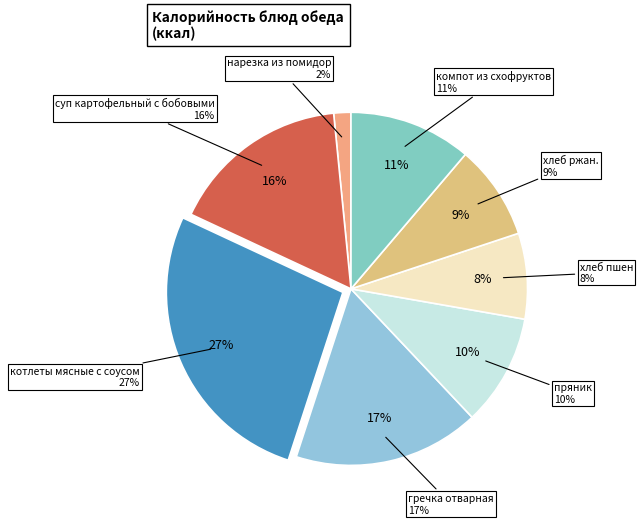

To the nearest percent, what portion does хлеб ржан. represent?

9%